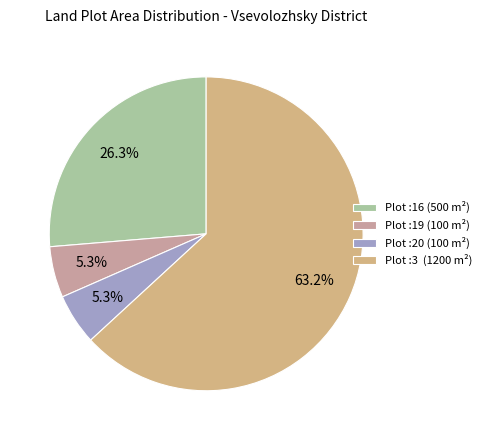

To the nearest percent, what is the average slice percentage?

25%